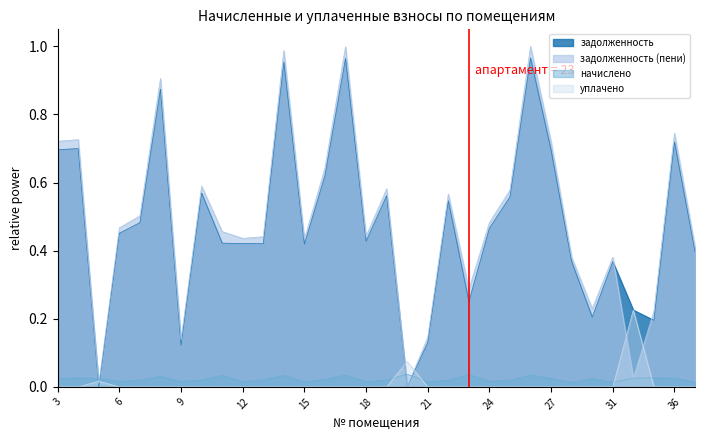

Where is the first local maximum for уплачено?

5